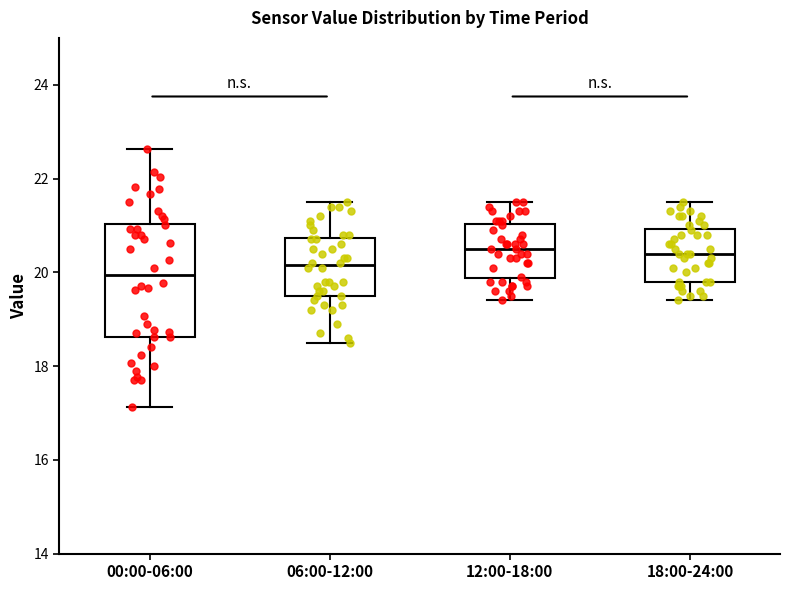

Which box is the tallest, from its lower edge to its upper edge?

00:00-06:00